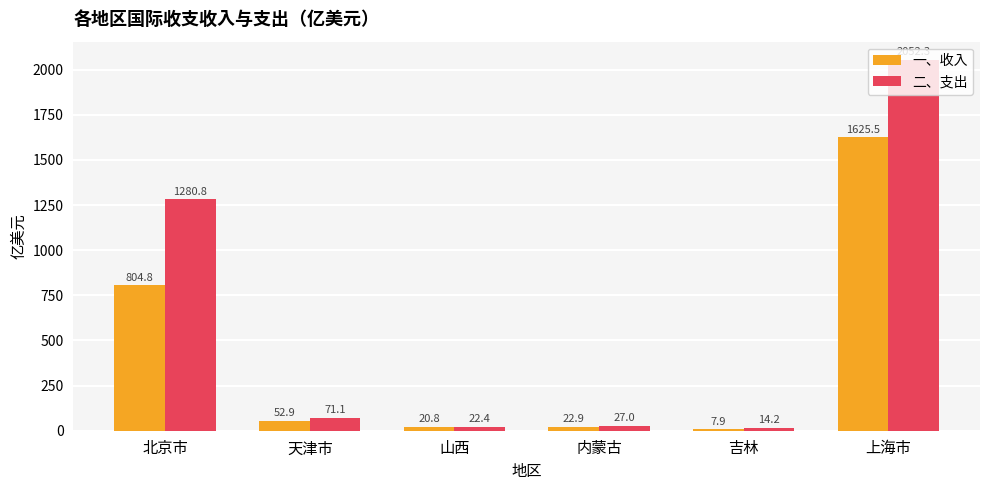

Between 吉林 and 上海市, which series saw the biggest shift?

二、支出